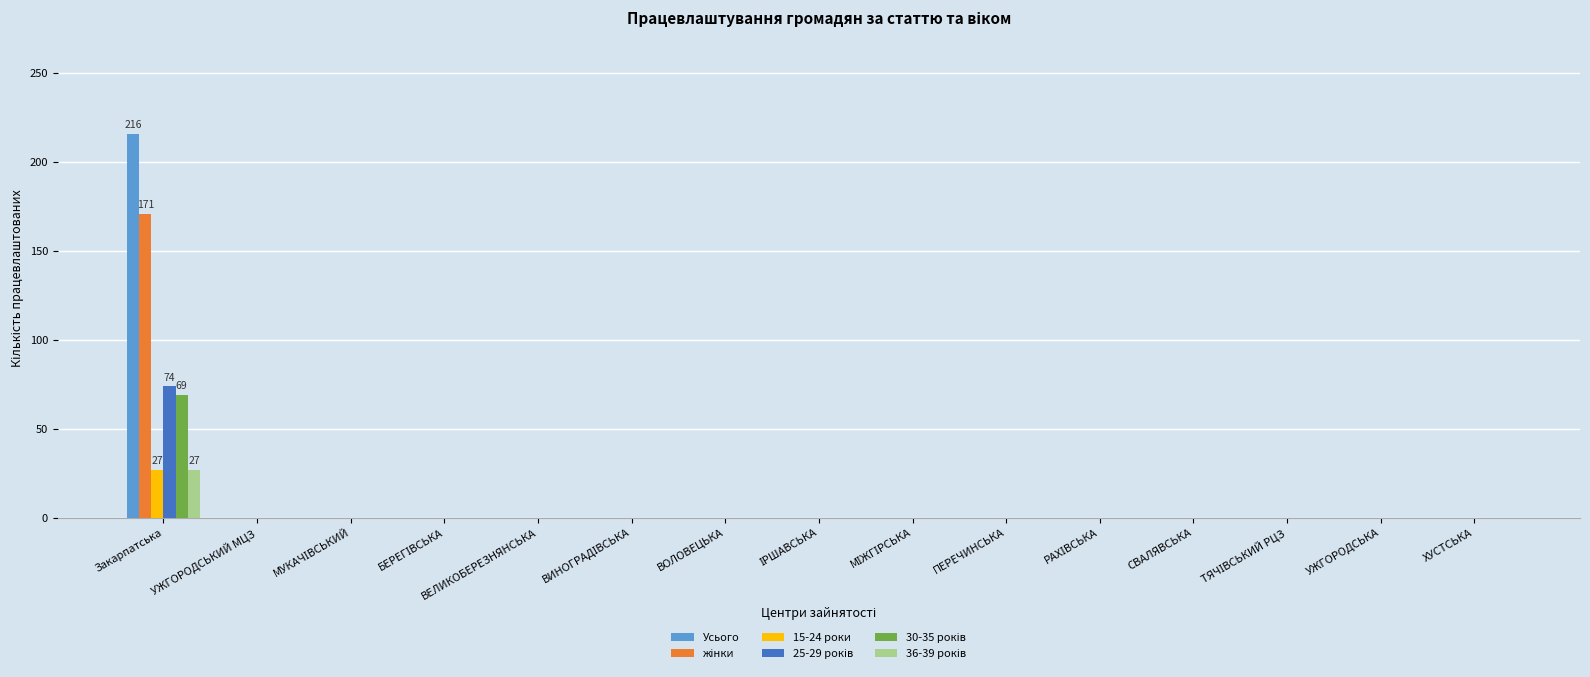

Rank the series at ХУСТСЬКА from lowest to highest value.

Усього, жінки, 15-24 роки, 25-29 років, 30-35 років, 36-39 років